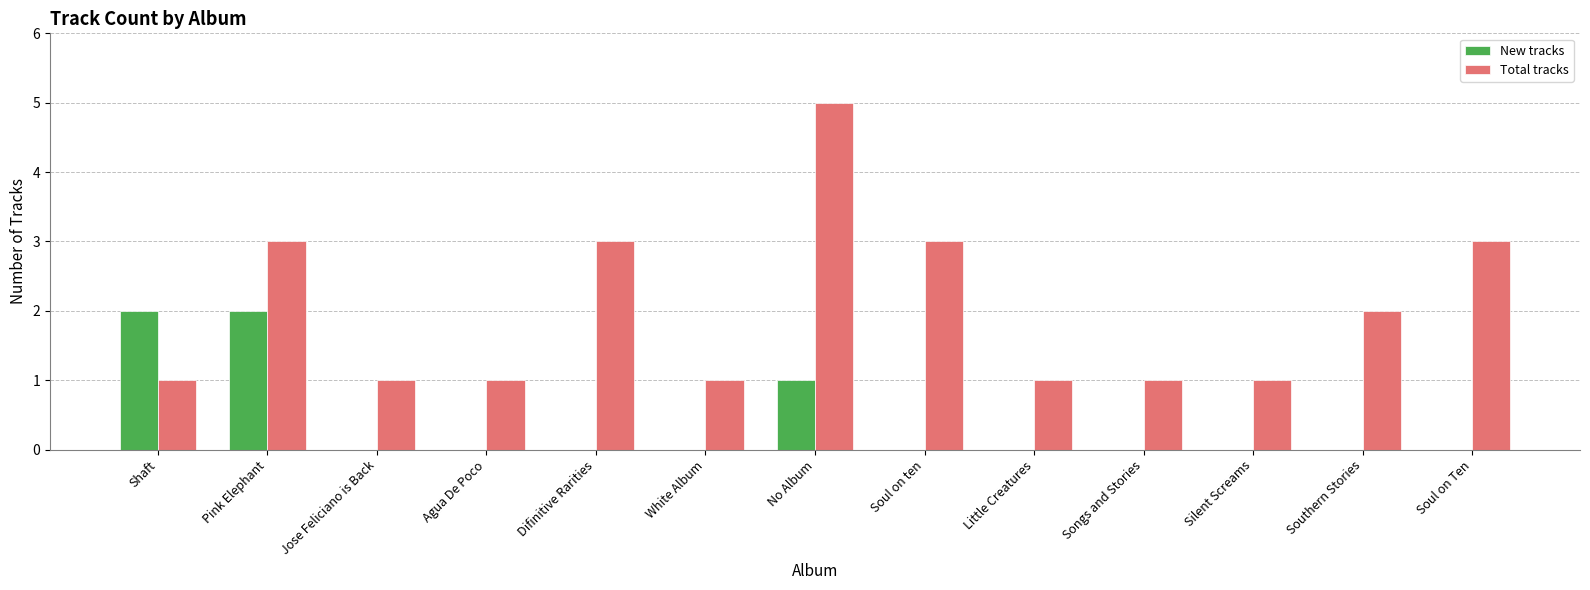

What is the maximum value shown in the chart?

5